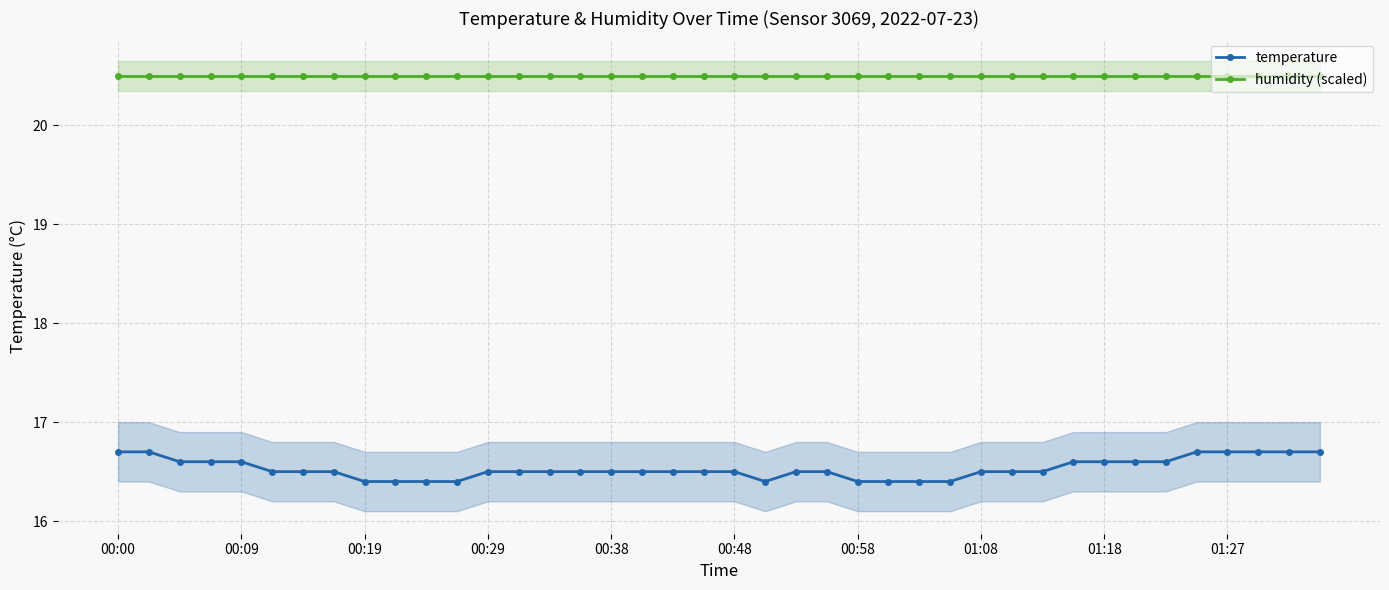

True or false: temperature has a value of 16.6 at 00:09.

True